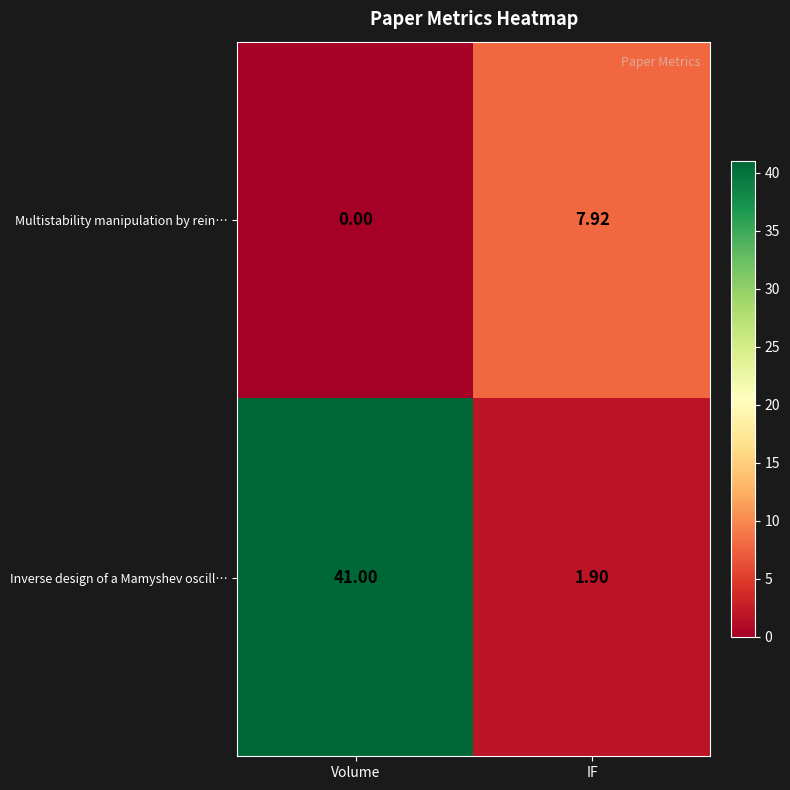

At which label is Multistability manipulation by rein… closest to 3?

Volume